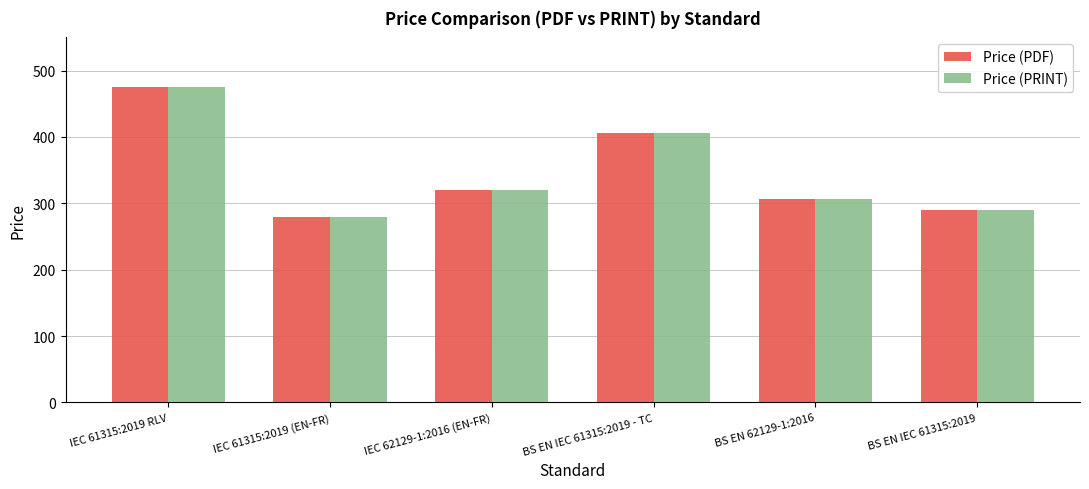

What is the smallest value displayed?

280